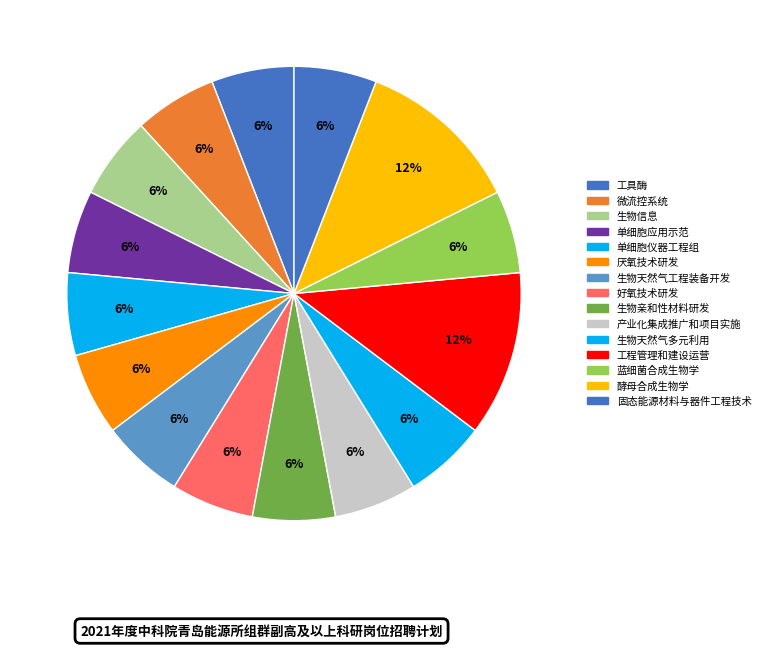

Is there any slice that represents more than half of the pie?

No